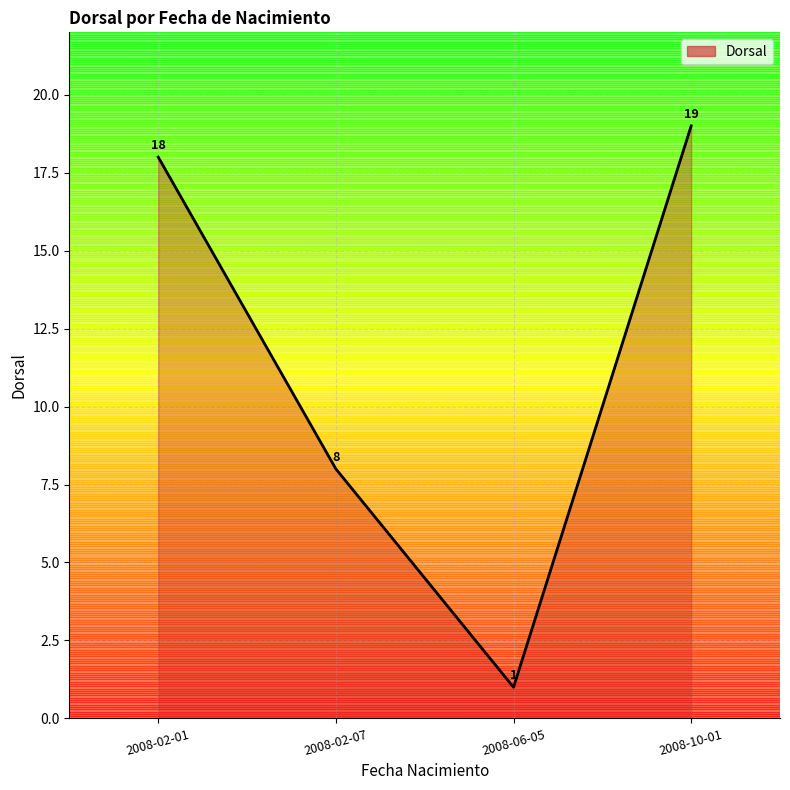

What is the minimum value shown in the chart?

1